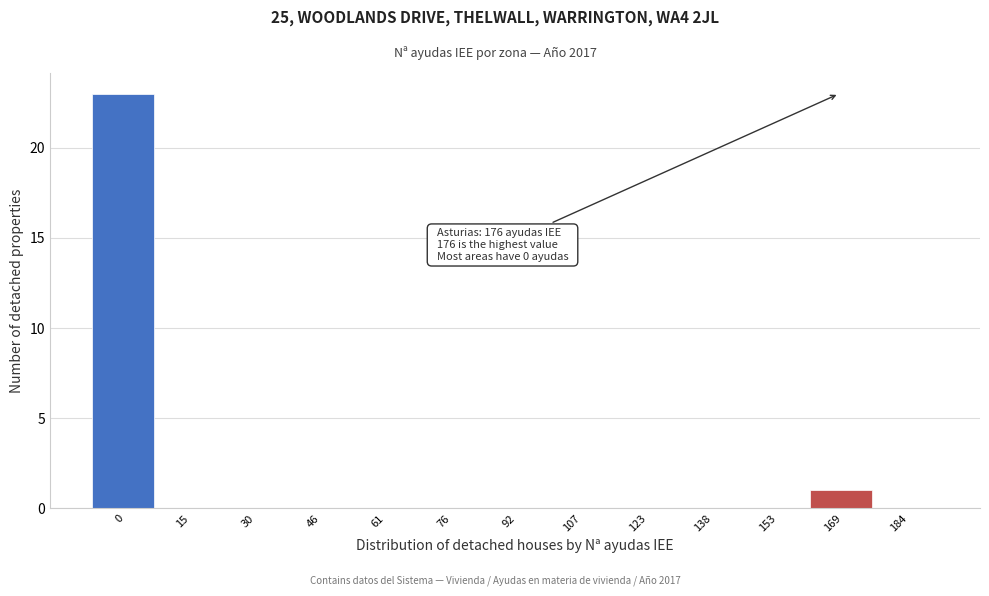

Reading left to right, list all the values displayed in this chart.

0=23	15=0	30=0	46=0	61=0	76=0	92=0	107=0	123=0	138=0	153=0	169=1	184=0